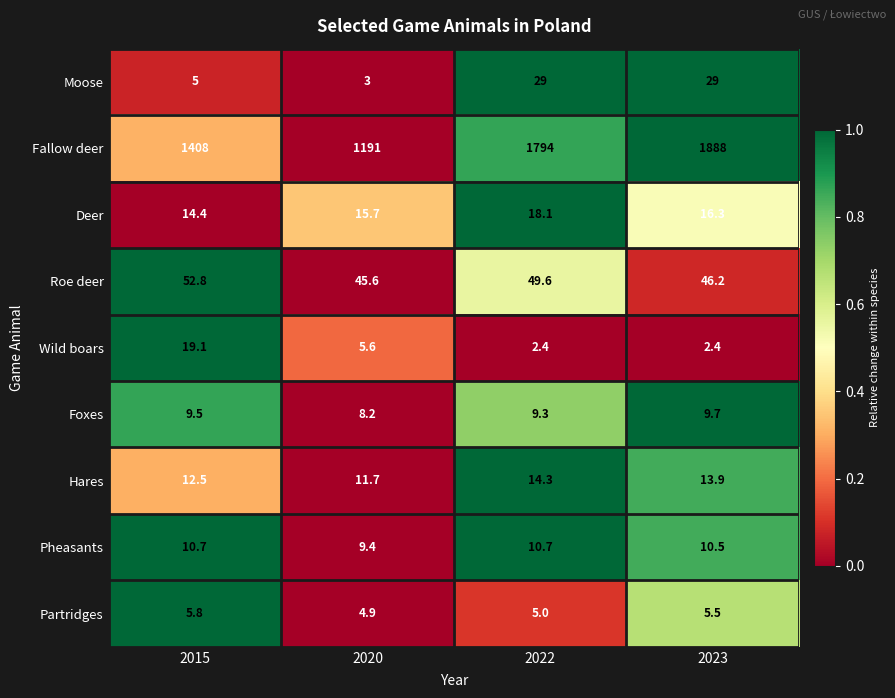

What is the difference between the maximum and minimum values in the Partridges series?

0.9